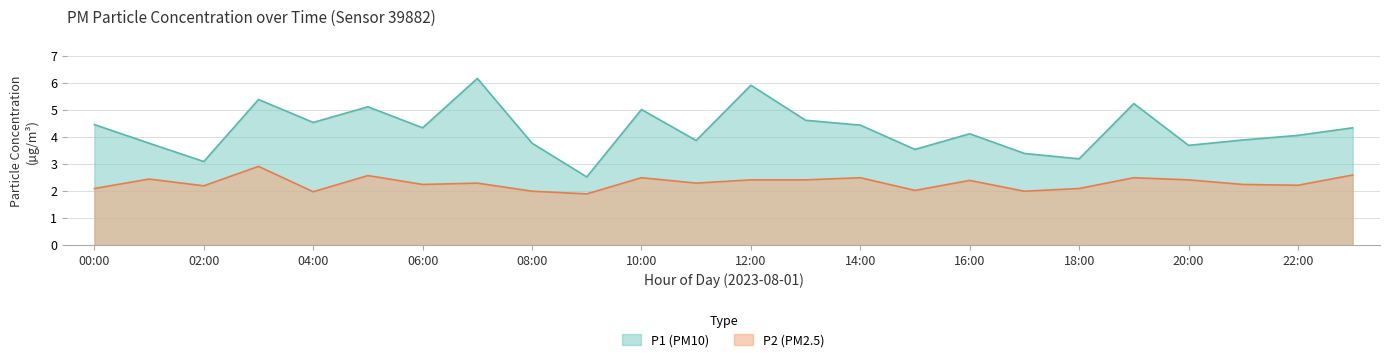

What is the difference between the maximum and minimum values in the P2 series?

1.0